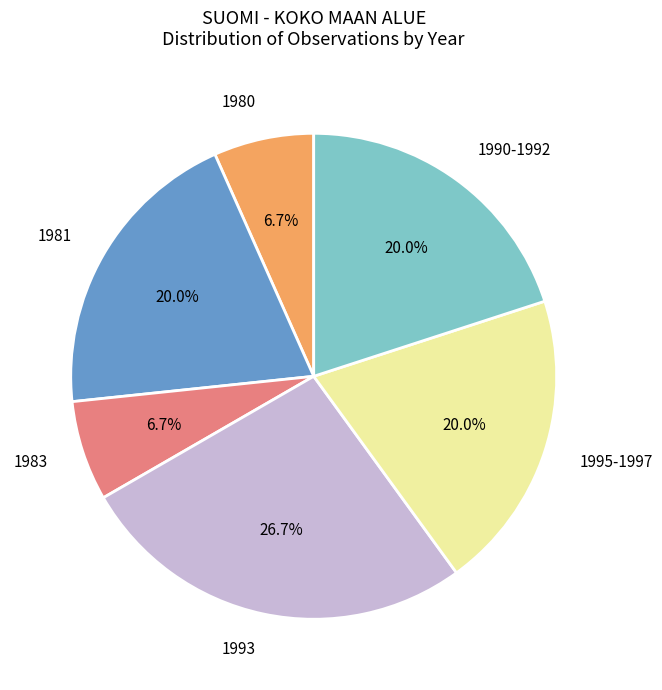

Which slice is the largest?

1993